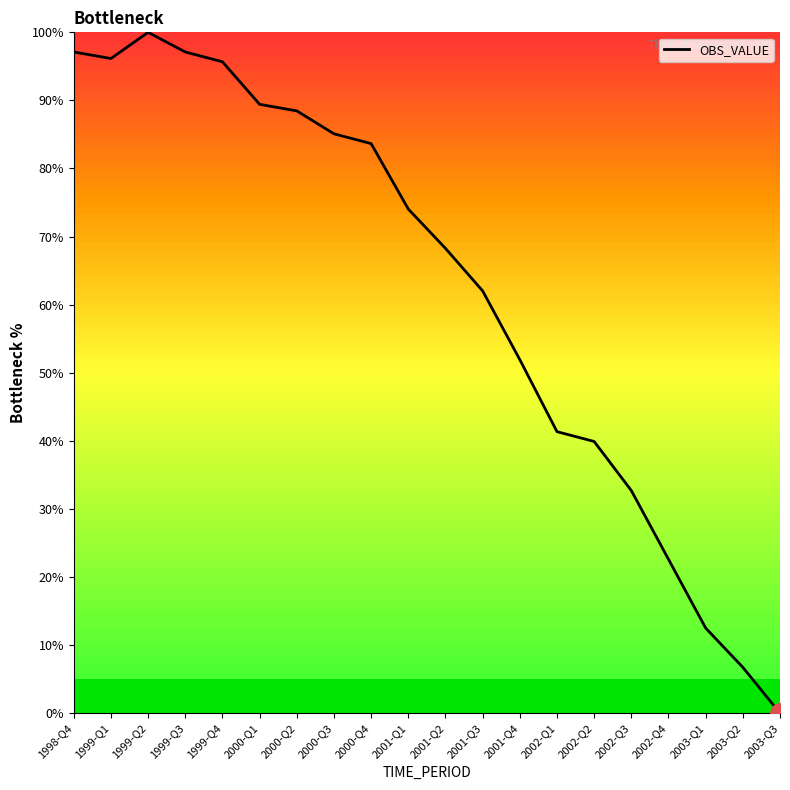

How many values are below 74?

10